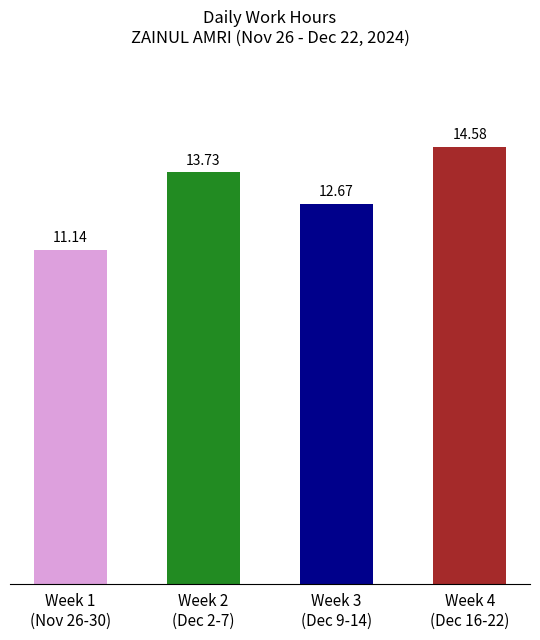

What is the minimum value shown in the chart?

11.1